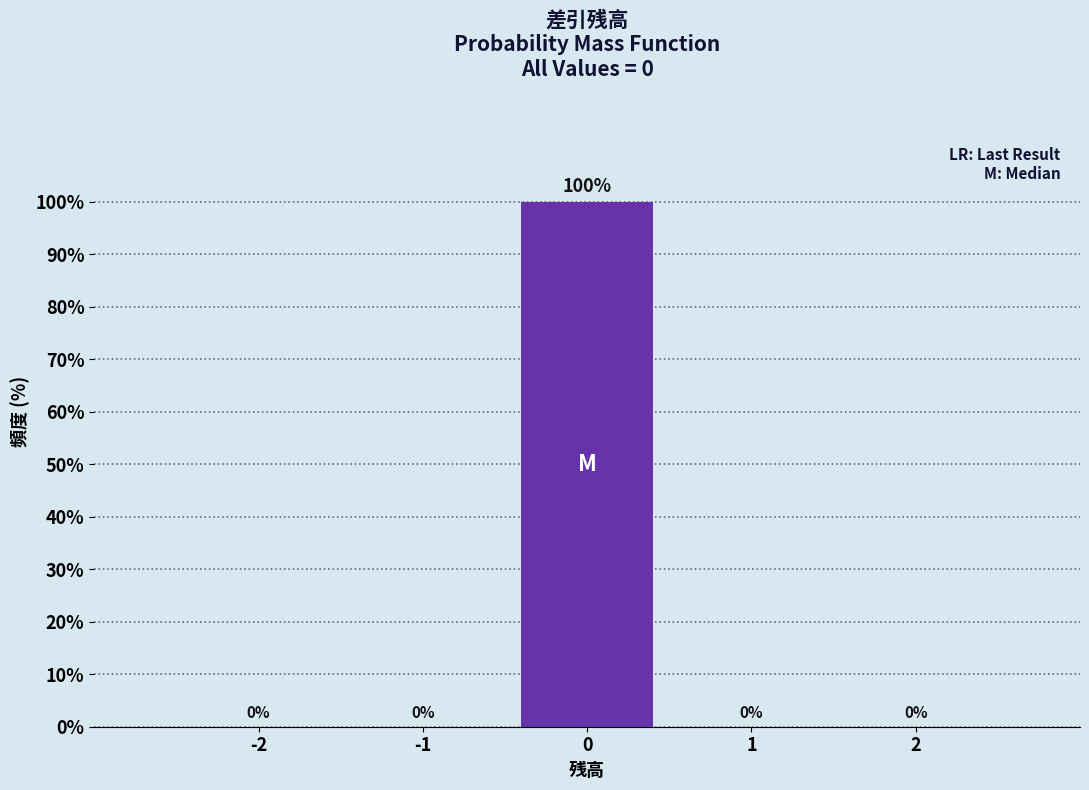

Reading left to right, transcribe all the data shown in this chart.

-2=0	-1=0	0=100	1=0	2=0